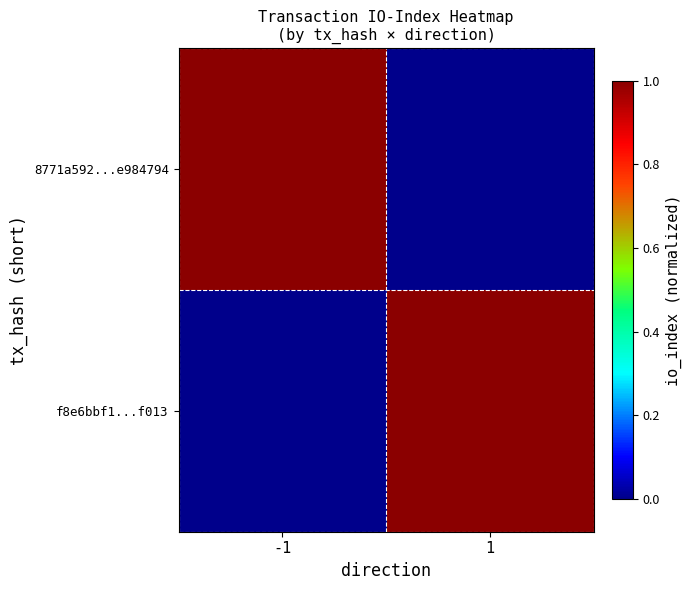

Which category has the lowest value across all series?

1